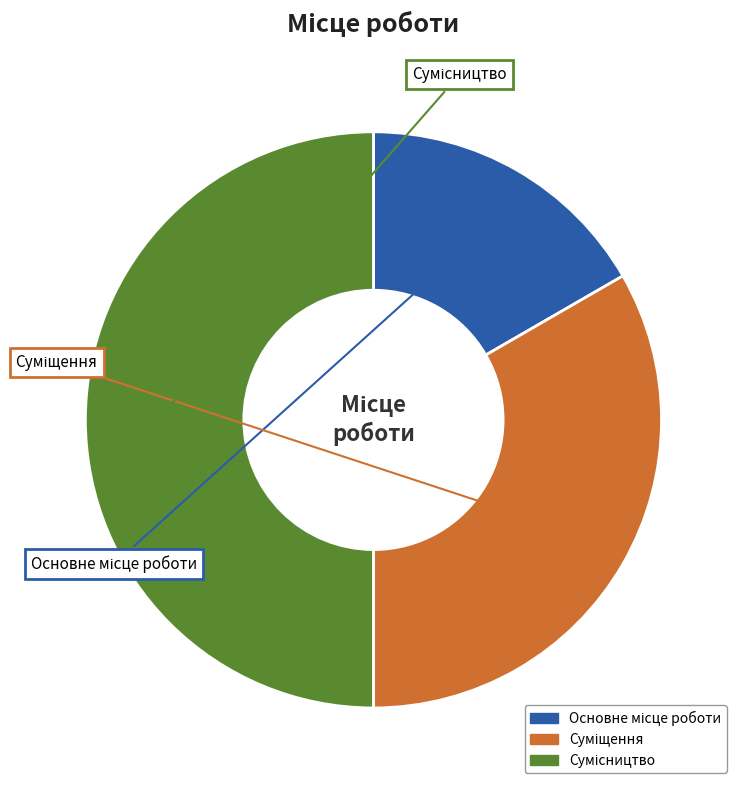

To the nearest percent, what portion does Основне місце роботи represent?

17%